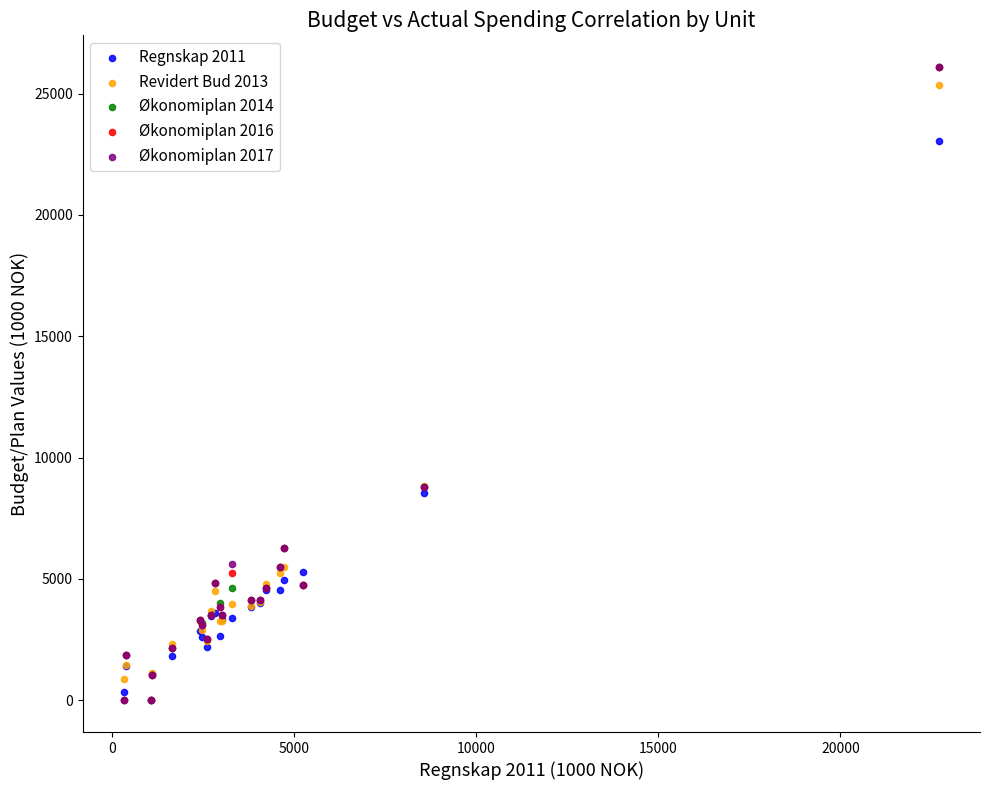

What are all the series names shown in the legend?

Regnskap 2011, Revidert Bud 2013, Økonomiplan 2014, Økonomiplan 2016, Økonomiplan 2017